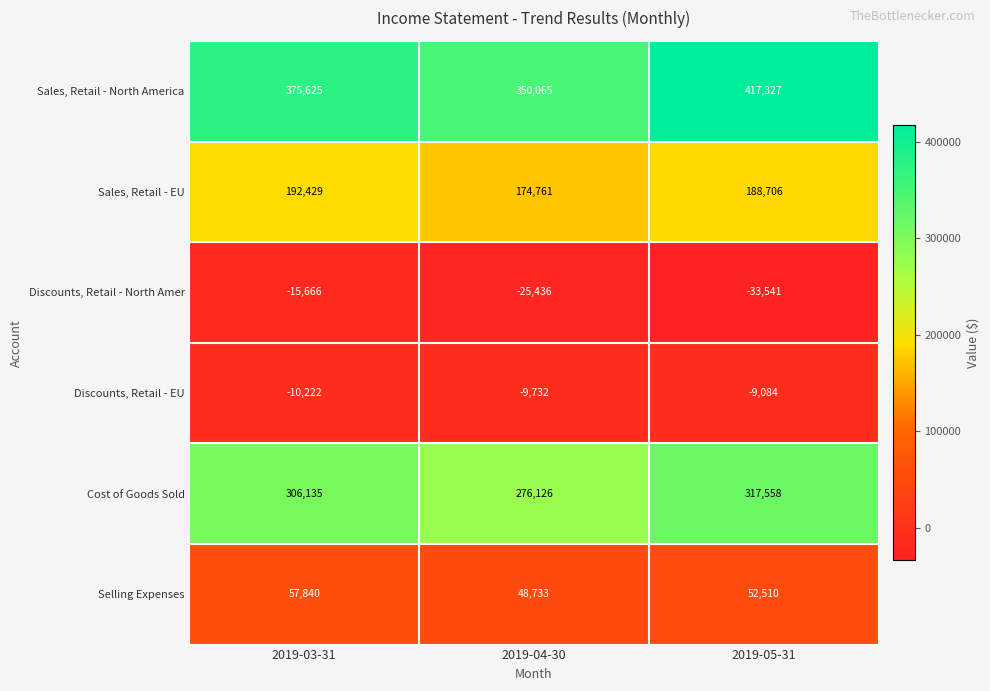

What is the maximum value shown in the chart?

417327